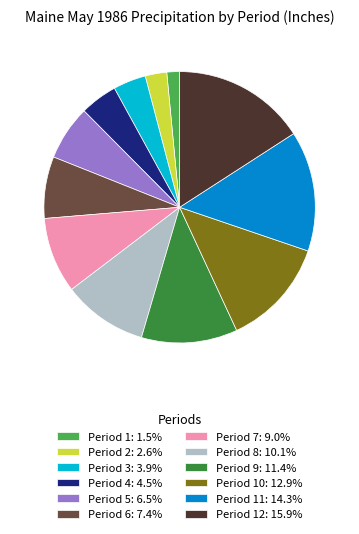

Is there any slice that represents more than half of the pie?

No